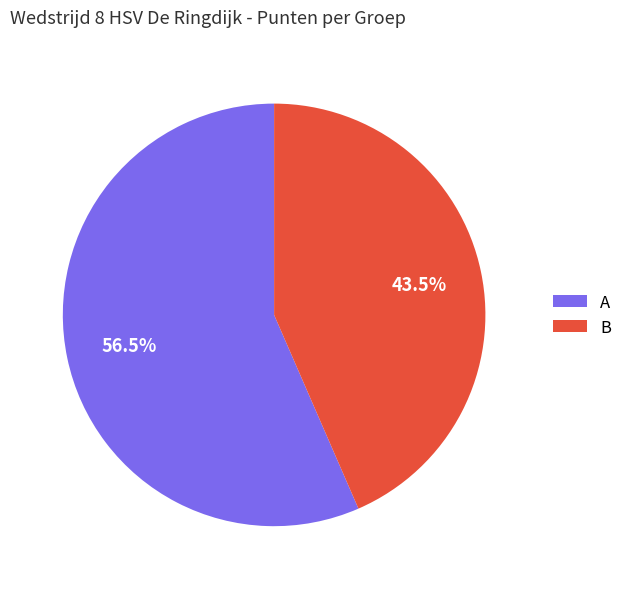

Is there a majority slice in this chart?

Yes